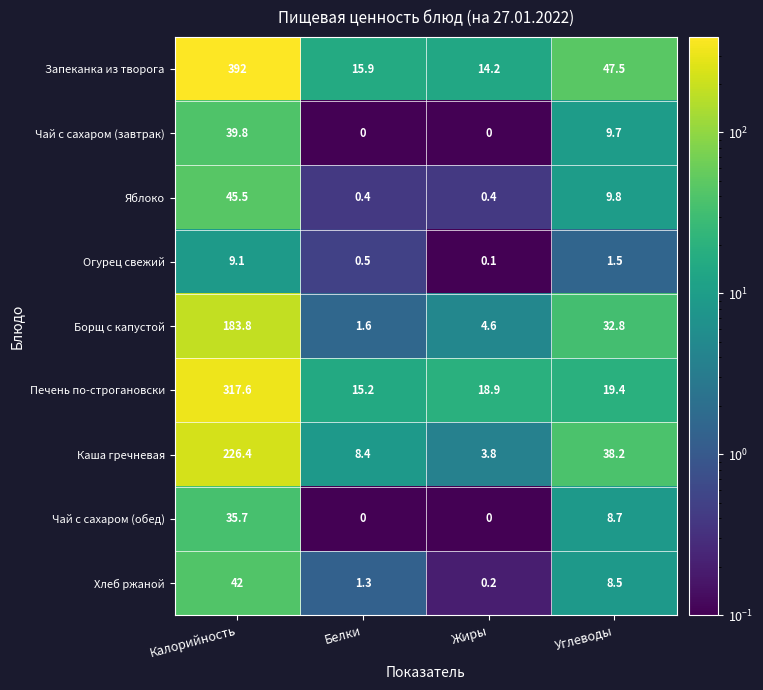

Where is Печень по-строгановски nearest to the value 166?

Углеводы